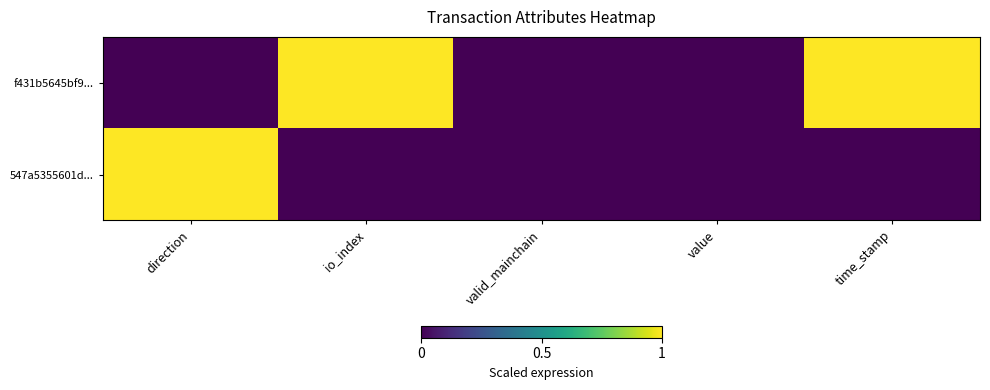

At direction, list the series in order from smallest to largest.

f431b5645bf9..., 547a5355601d...